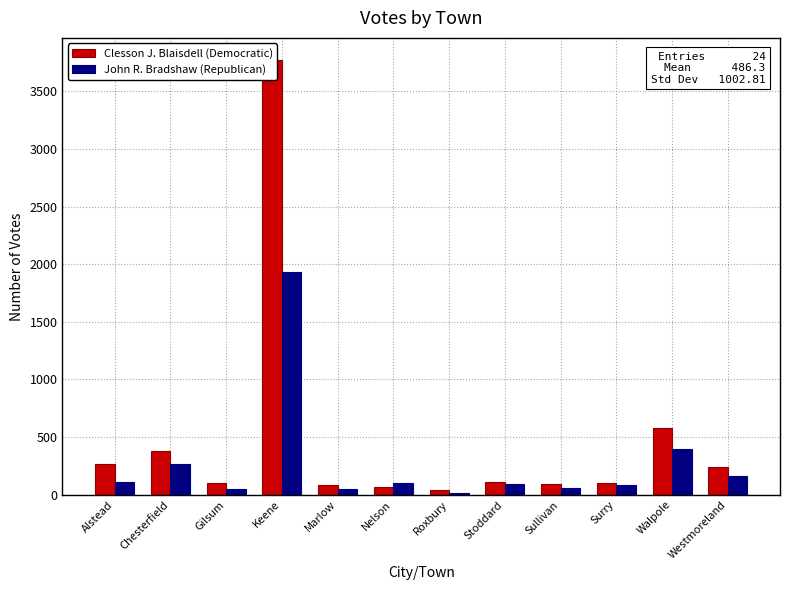

What is the total value across all series at Westmoreland?

399